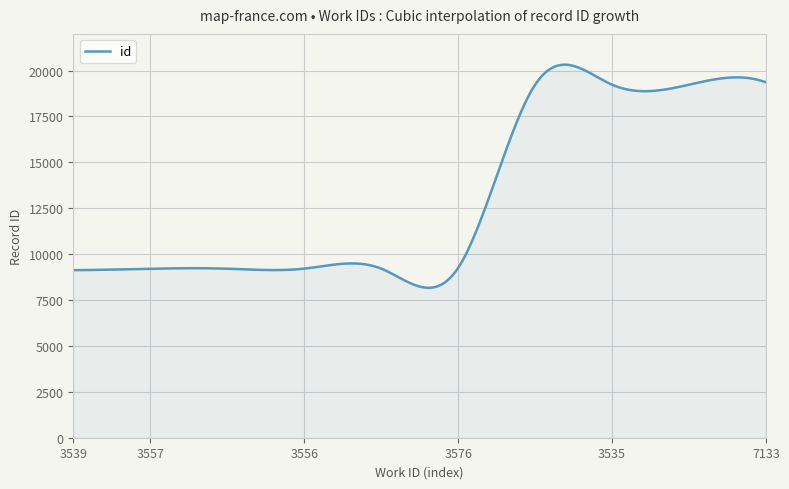

What is the smallest value displayed?

8167.0